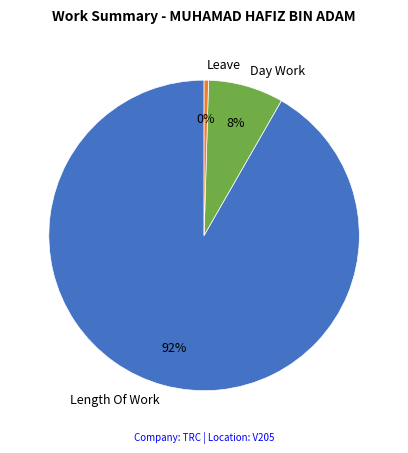

Which has a higher value, Leave or Length Of Work?

Length Of Work